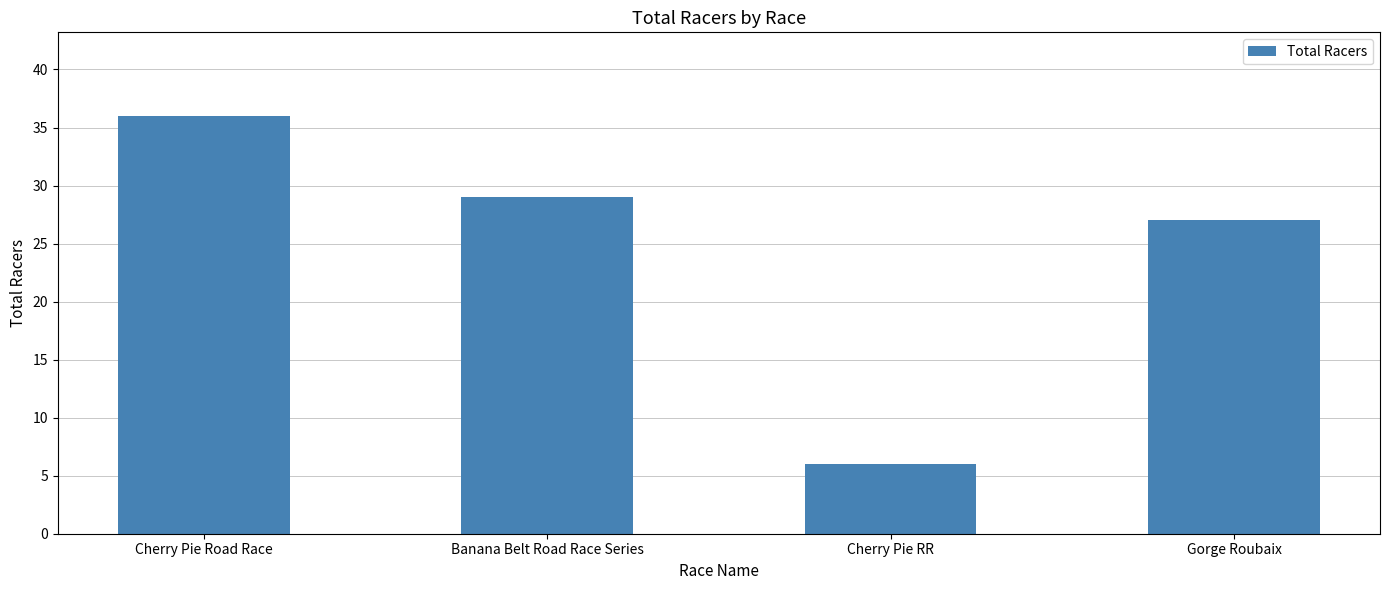

Rank the categories by value from lowest to highest.

Cherry Pie RR, Gorge Roubaix, Banana Belt Road Race Series, Cherry Pie Road Race